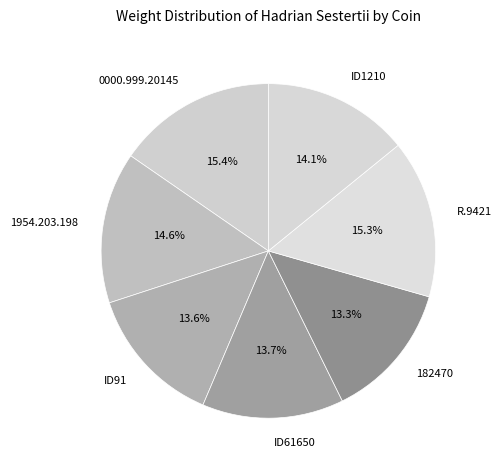

Does ID61650 represent more than half of the total?

No